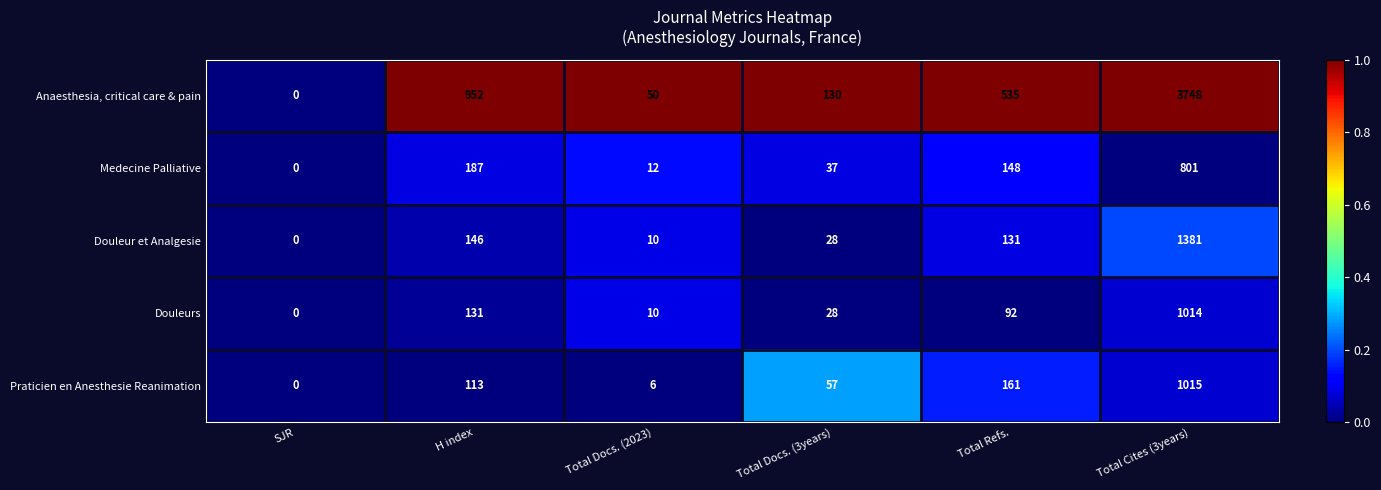

How many distinct data groups are displayed?

5